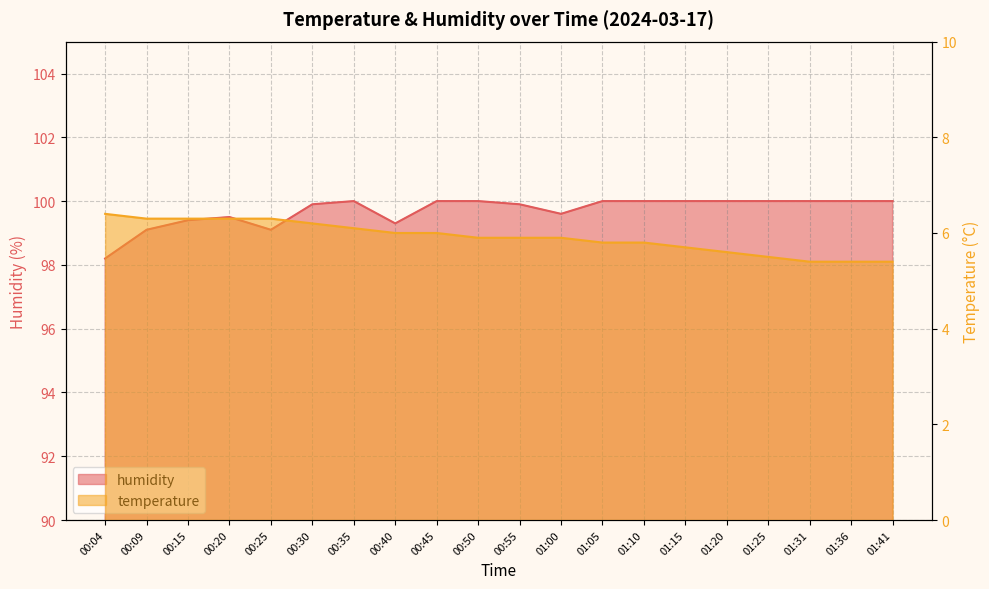

How many interior local peaks does the humidity series have?

2